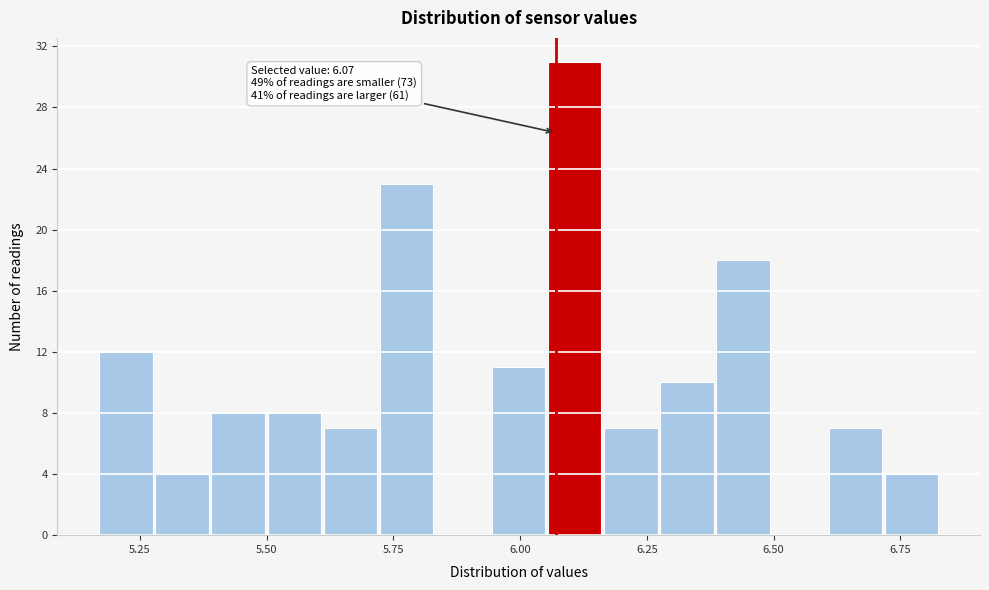

Around what value on the x-axis is the tallest bar? Give the approximate position of its centre, as read against the axis.

6.10